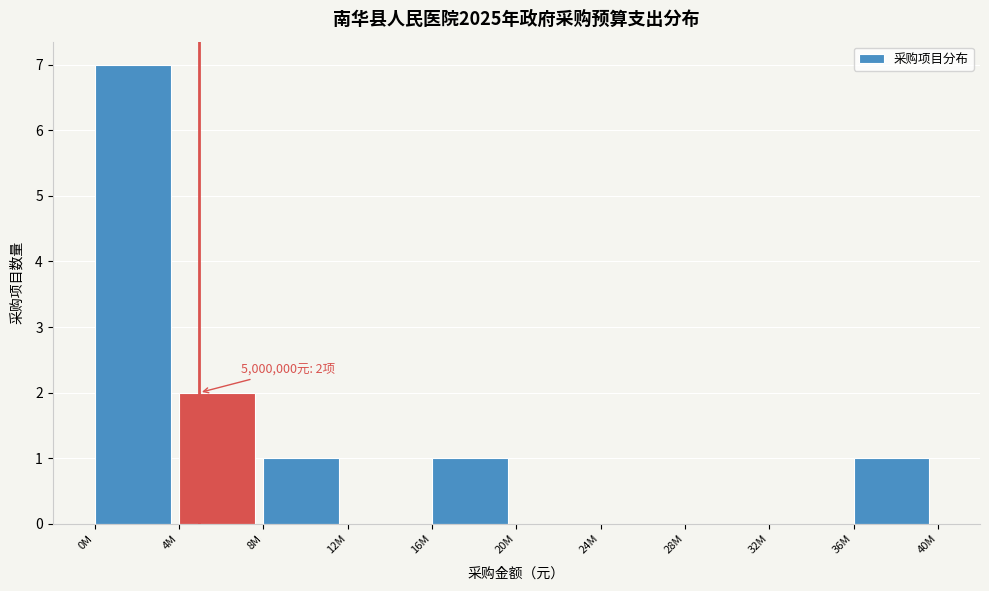

Reading right to left, list all the values displayed in this chart.

36M=1	32M=0	28M=0	24M=0	20M=0	16M=1	12M=0	8M=1	4M=2	0M=7